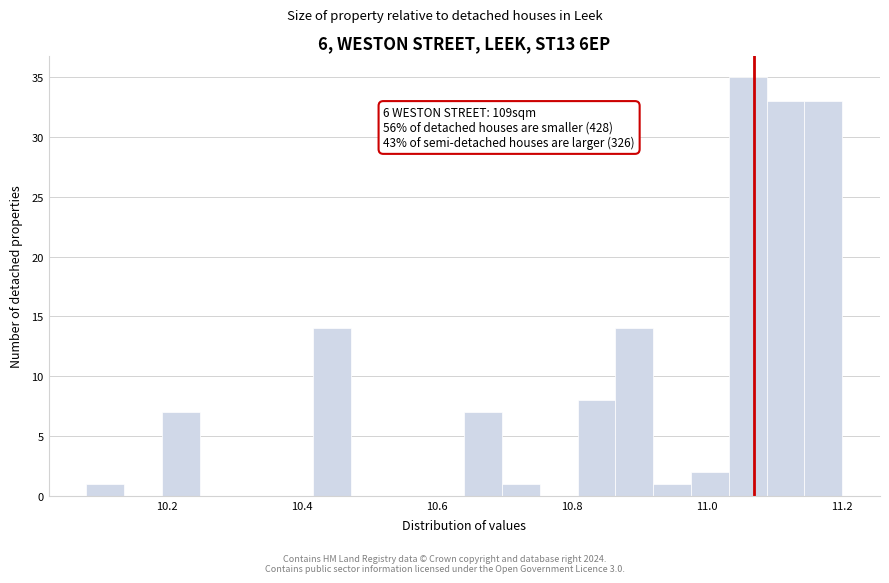

Read against the x-axis, roughly where is the centre of the tallest bar?

11.06